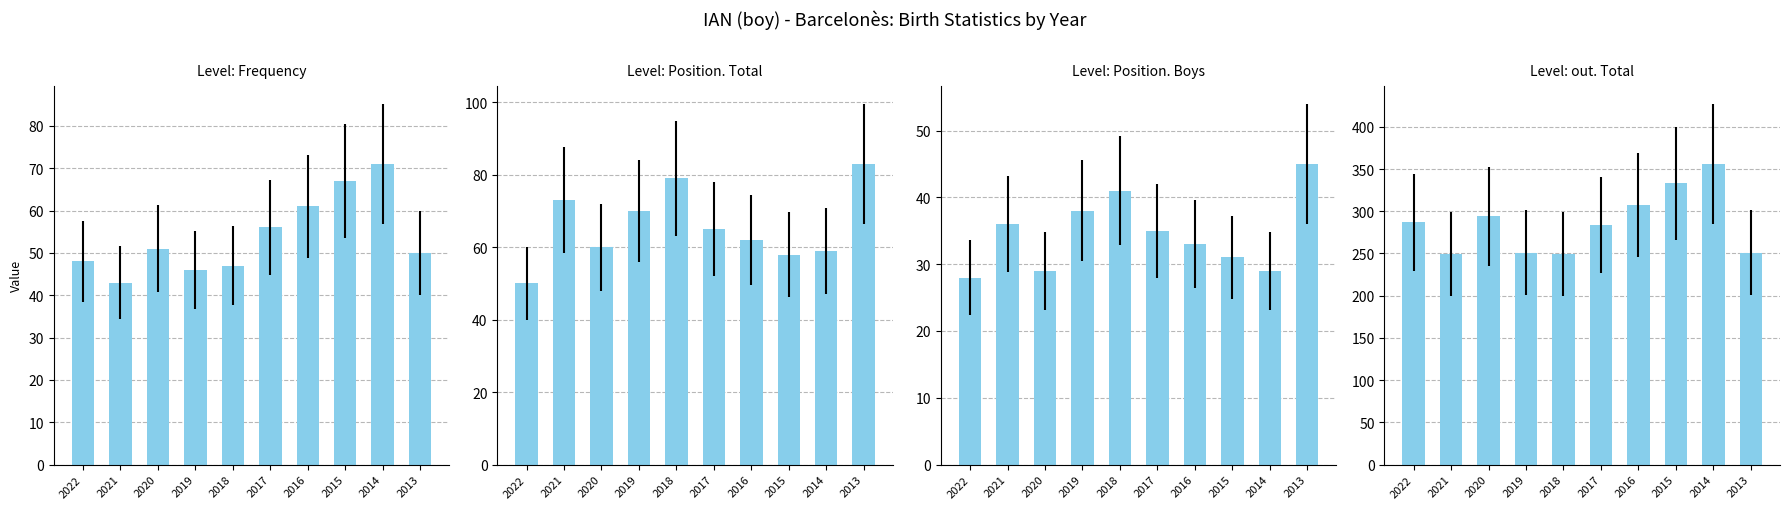

Rank the series at 2013 from lowest to highest value.

Position. Boys, Frequency, Position. Total, out. Total